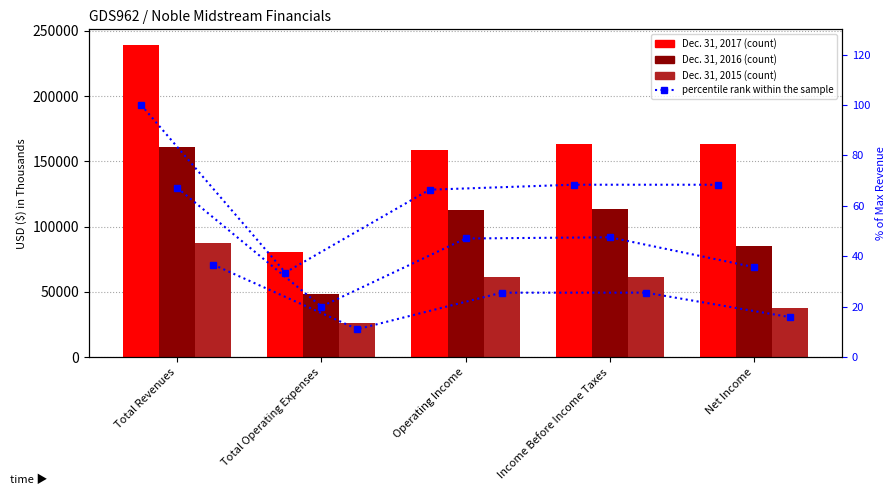

What position from the right is Operating Income?

3